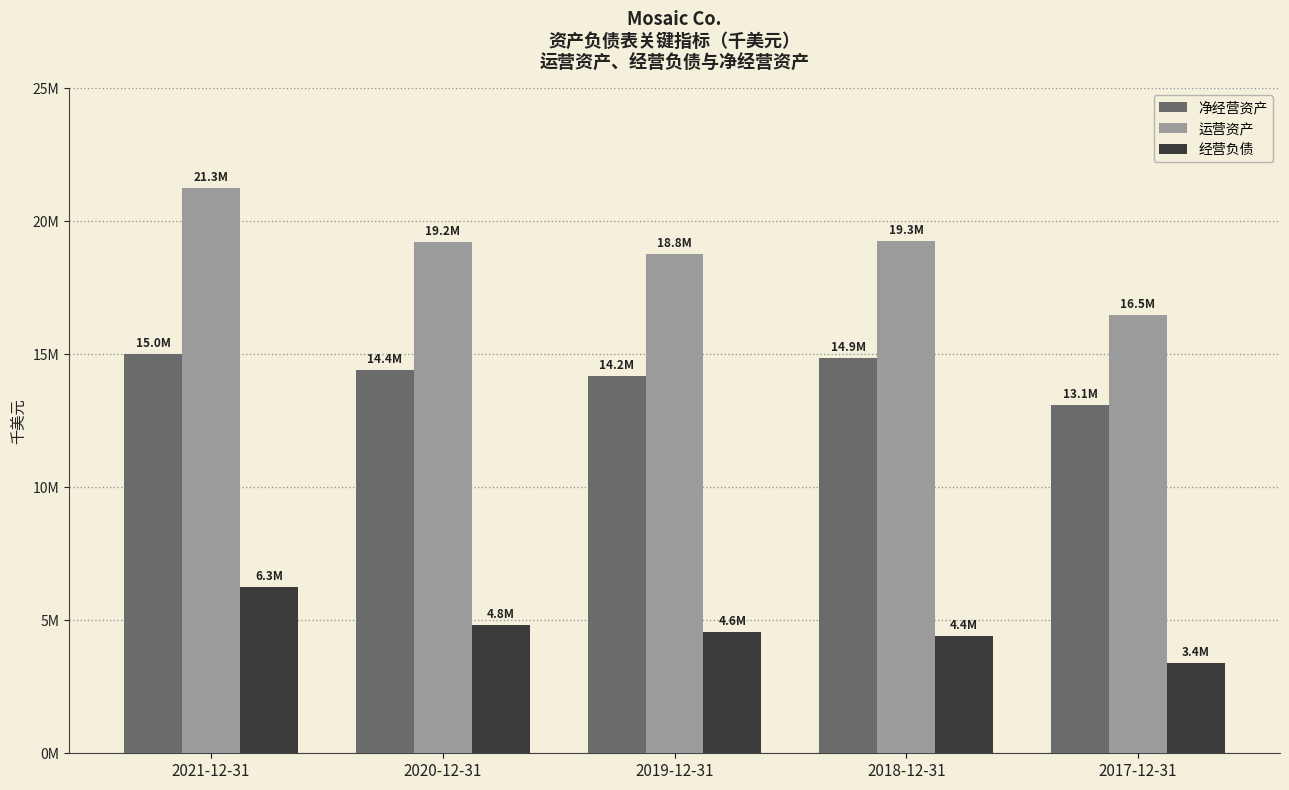

Is it true that 运营资产 equals 16479900 at 2017-12-31?

True